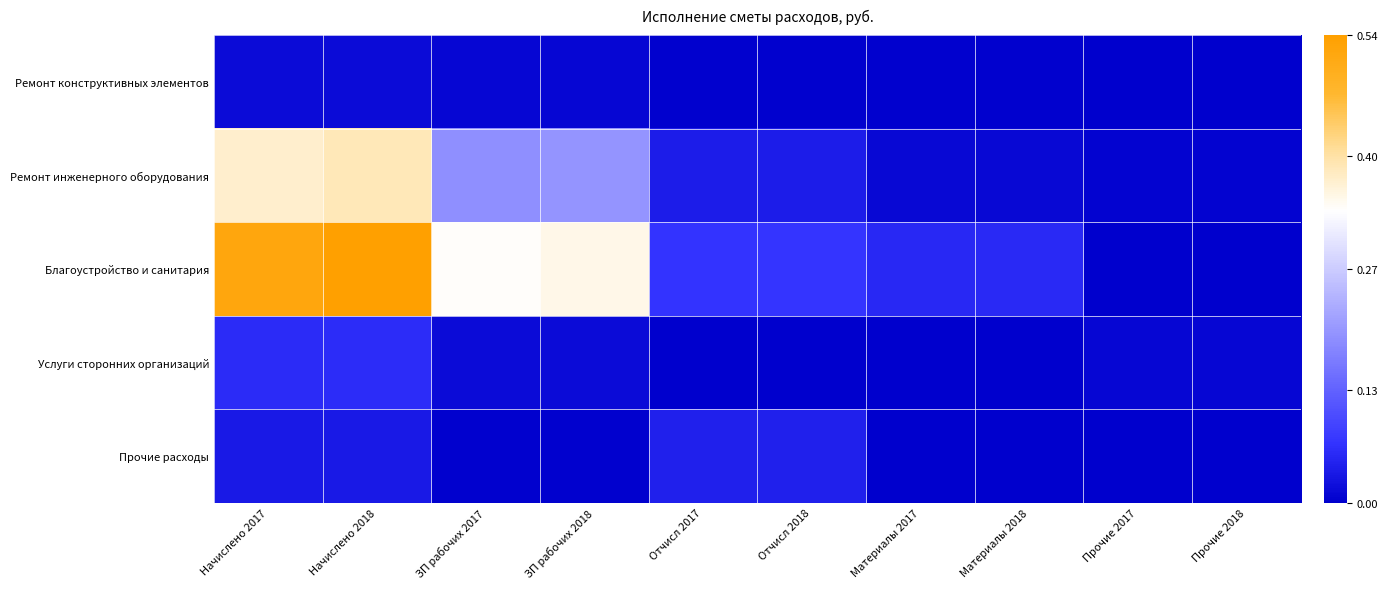

Reading left to right, extract all data points from this chart.

Ремонт конструктивных элементов: Начислено 2017=659.1	Начислено 2018=684.3	ЗП рабочих 2017=423.7	ЗП рабочих 2018=439.9	Отчисл 2017=94.2	Отчисл 2018=97.8	Материалы 2017=94.2	Материалы 2018=97.8	Прочие 2017=47.1	Прочие 2018=48.9
Ремонт инженерного оборудования: Начислено 2017=16525.1	Начислено 2018=17156.2	ЗП рабочих 2017=8474.4	ЗП рабочих 2018=8798.0	Отчисл 2017=1694.9	Отчисл 2018=1759.6	Материалы 2017=517.9	Материалы 2018=537.7	Прочие 2017=188.3	Прочие 2018=195.5
Благоустройство и санитария: Начислено 2017=23116.3	Начислено 2018=23999.1	ЗП рабочих 2017=15112.7	ЗП рабочих 2018=15689.8	Отчисл 2017=3060.2	Отчисл 2018=3177.1	Материалы 2017=2354.0	Материалы 2018=2443.9	Прочие 2017=0.0	Прочие 2018=0.0
Услуги сторонних организаций: Начислено 2017=2589.4	Начислено 2018=2688.3	ЗП рабочих 2017=659.1	ЗП рабочих 2018=684.3	Отчисл 2017=0.0	Отчисл 2018=0.0	Материалы 2017=0.0	Материалы 2018=0.0	Прочие 2017=423.7	Прочие 2018=439.9
Прочие расходы: Начислено 2017=1506.6	Начислено 2018=1564.1	ЗП рабочих 2017=141.2	ЗП рабочих 2018=146.6	Отчисл 2017=1883.2	Отчисл 2018=1955.1	Материалы 2017=0.0	Материалы 2018=0.0	Прочие 2017=0.0	Прочие 2018=0.0